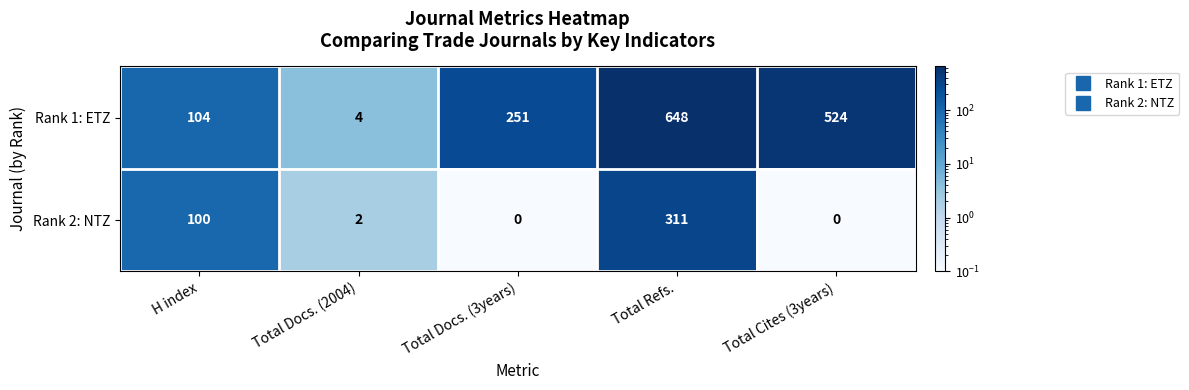

Between H index and Total Cites (3years), which series saw the biggest shift?

Rank 1: ETZ